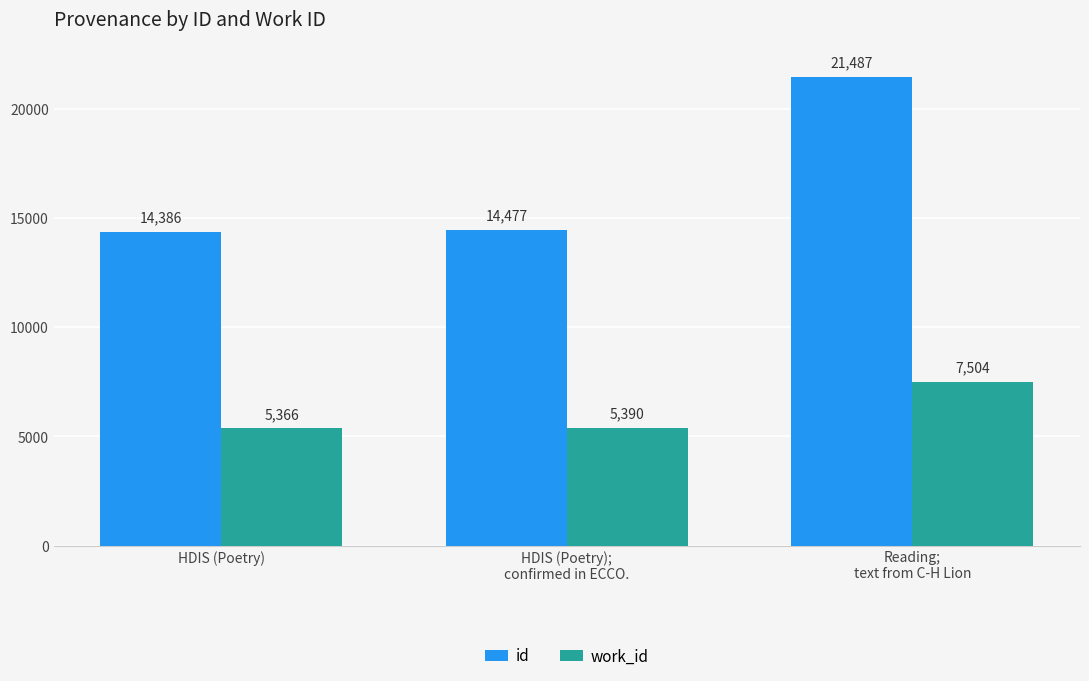

How many bars are there in total?

6